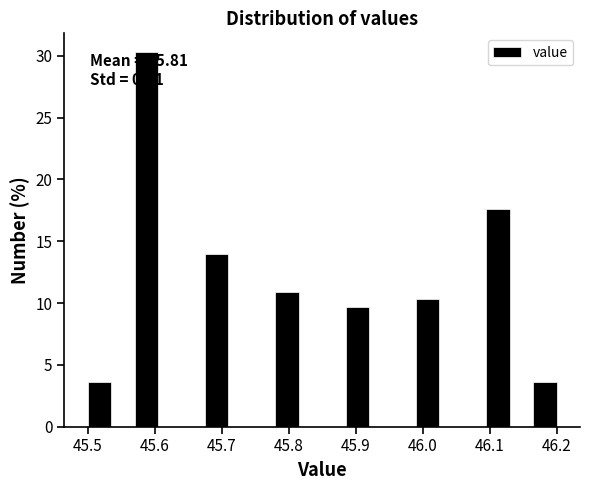

Around what value on the x-axis is the tallest bar? Give the approximate position of its centre, as read against the axis.

45.59